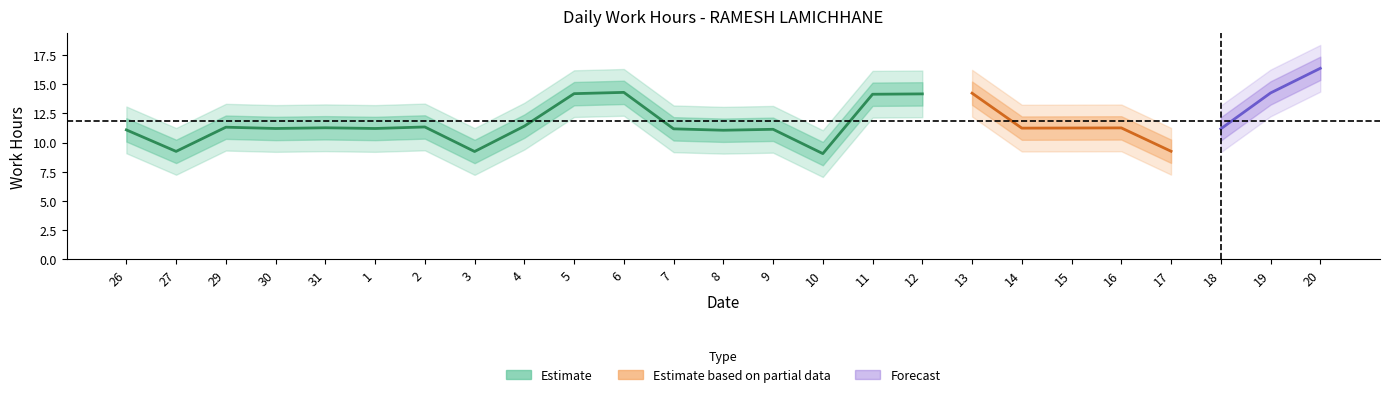

Is the value of hours_lower at 2 greater than the value of hours_upper2 at 6?

No